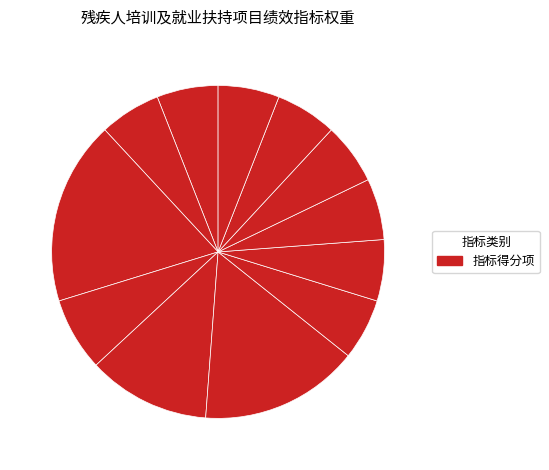

How many segments does this pie chart have?

12